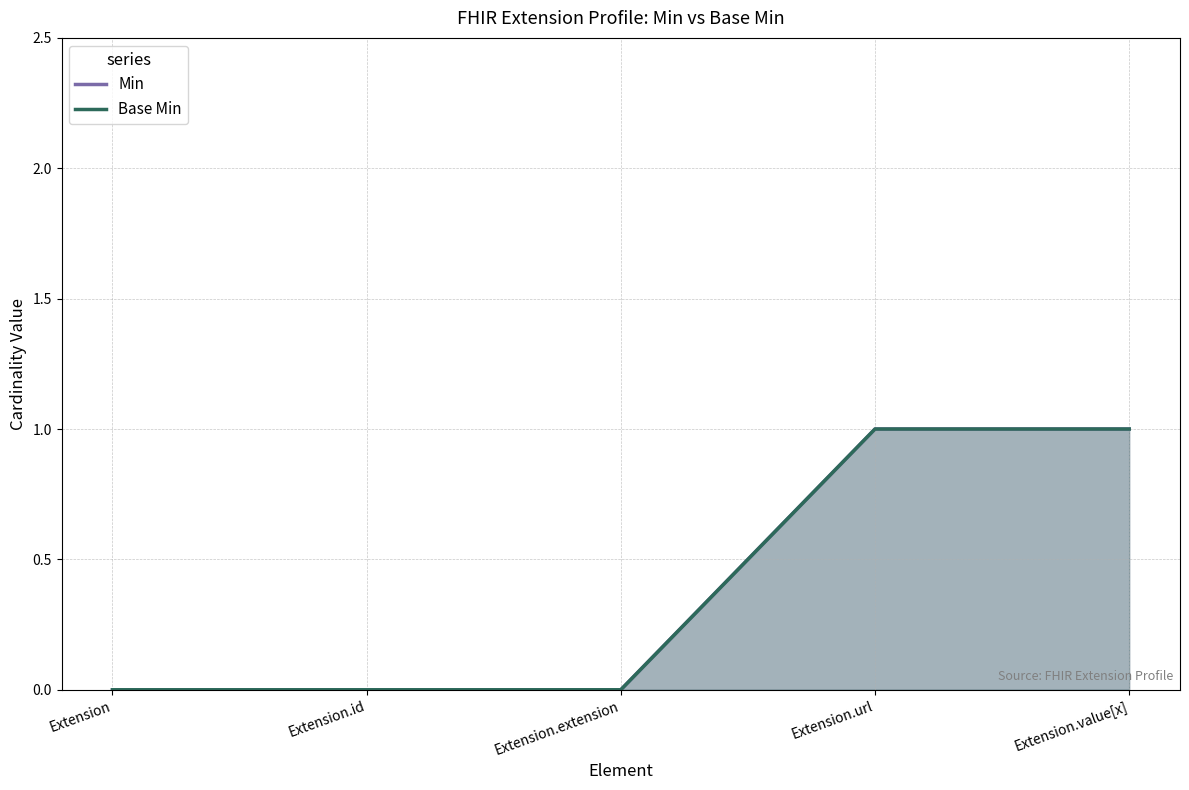

What is the difference between the maximum and minimum values in the Base Min series?

1